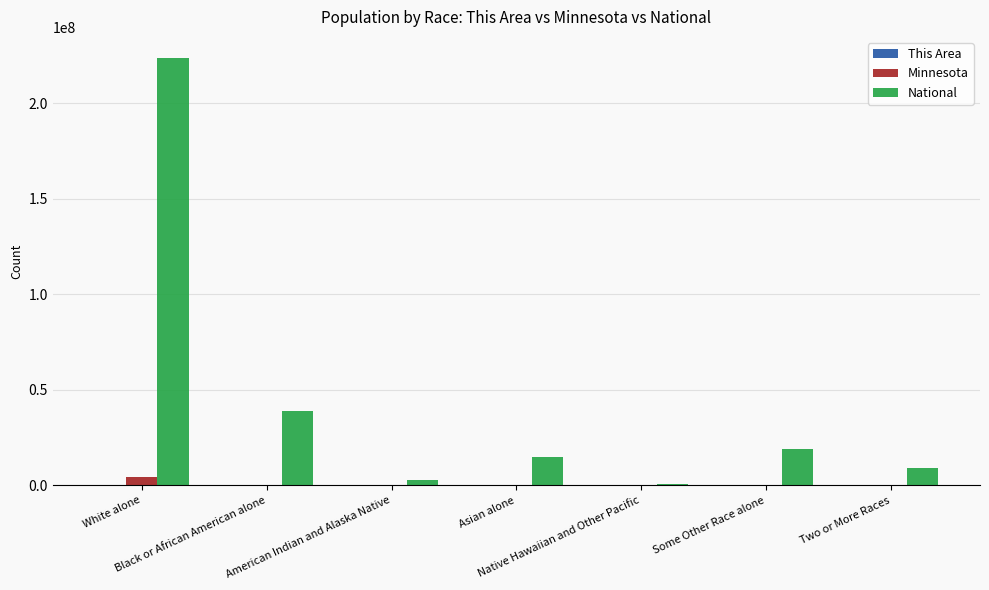

What is the sum of all Minnesota values?

5303925